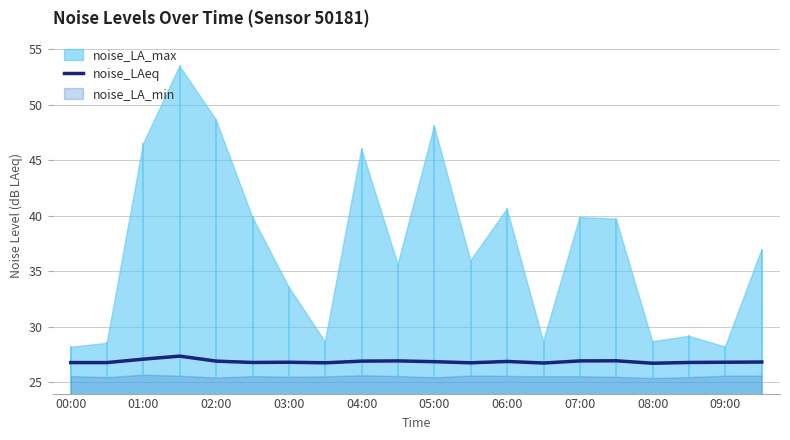

What is the minimum value for noise_LAeq?

26.7